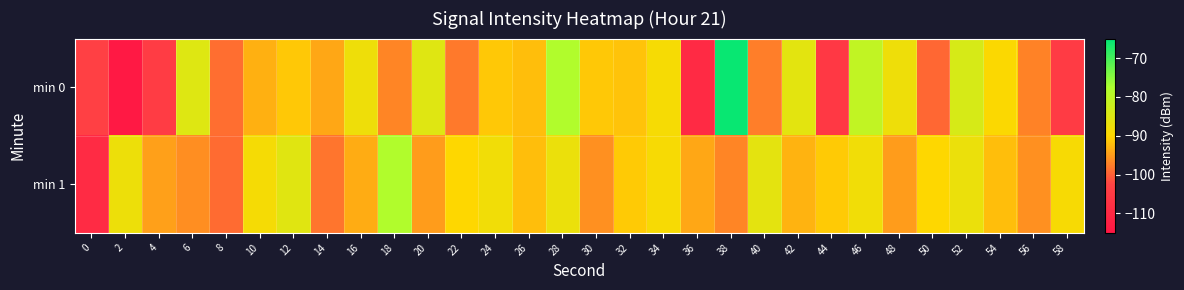

Reading left to right, transcribe all the data shown in this chart.

min 0: 0=-103.4	2=-114.1	4=-104.6	6=-85.1	8=-98.8	10=-93.2	12=-91.3	14=-93.9	16=-87.6	18=-96.9	20=-85.1	22=-97.9	24=-91.2	26=-92.1	28=-78.2	30=-91.2	32=-91.6	34=-88.7	36=-109.5	38=-65.6	40=-97.6	42=-85.8	44=-105.6	46=-80.6	48=-87.6	50=-99.5	52=-83.8	54=-89.4	56=-97.0	58=-105.0
min 1: 0=-109.2	2=-87.4	4=-94.6	6=-96.1	8=-99.0	10=-88.5	12=-85.3	14=-98.3	16=-93.6	18=-78.1	20=-95.0	22=-90.0	24=-88.0	26=-92.0	28=-87.0	30=-96.0	32=-91.0	34=-89.0	36=-94.0	38=-97.0	40=-86.0	42=-93.0	44=-91.0	46=-88.0	48=-95.0	50=-90.0	52=-87.0	54=-92.0	56=-96.0	58=-89.0